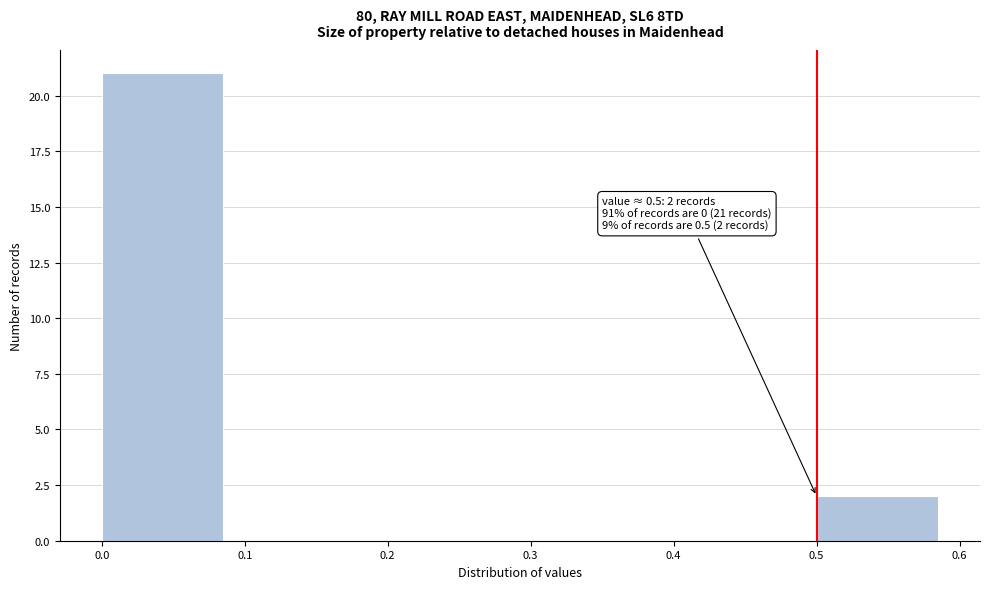

Over which range of the x-axis is the bar tallest?

0.0 to 0.1